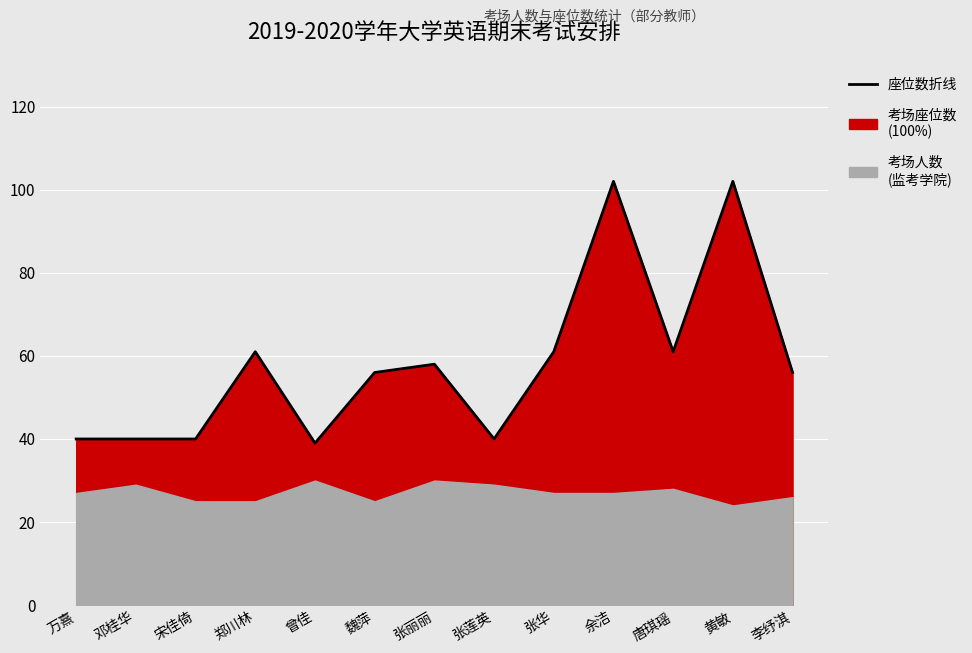

At which label does the data first exceed 56?

郑川林